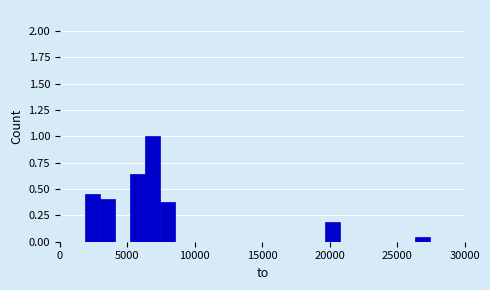

Around what value on the x-axis is the tallest bar? Give the approximate position of its centre, as read against the axis.

7000